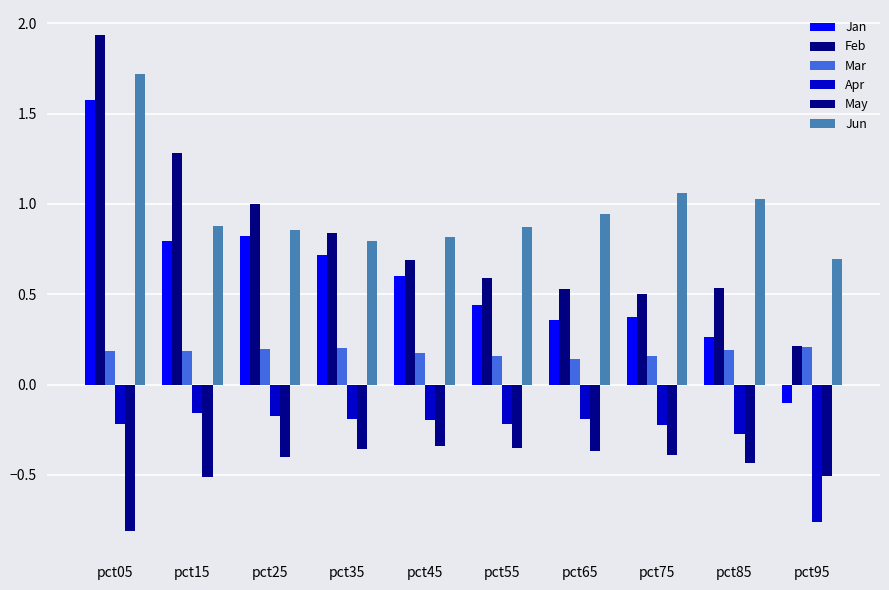

Count the number of categories in the chart.

10